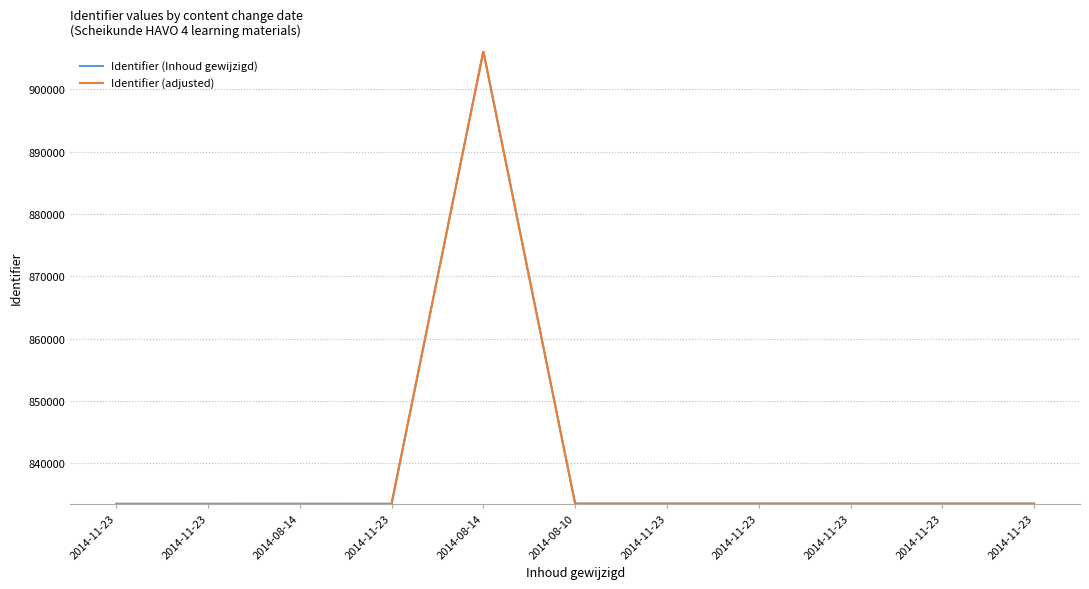

At how many categories does at least one series exceed 846595?

1